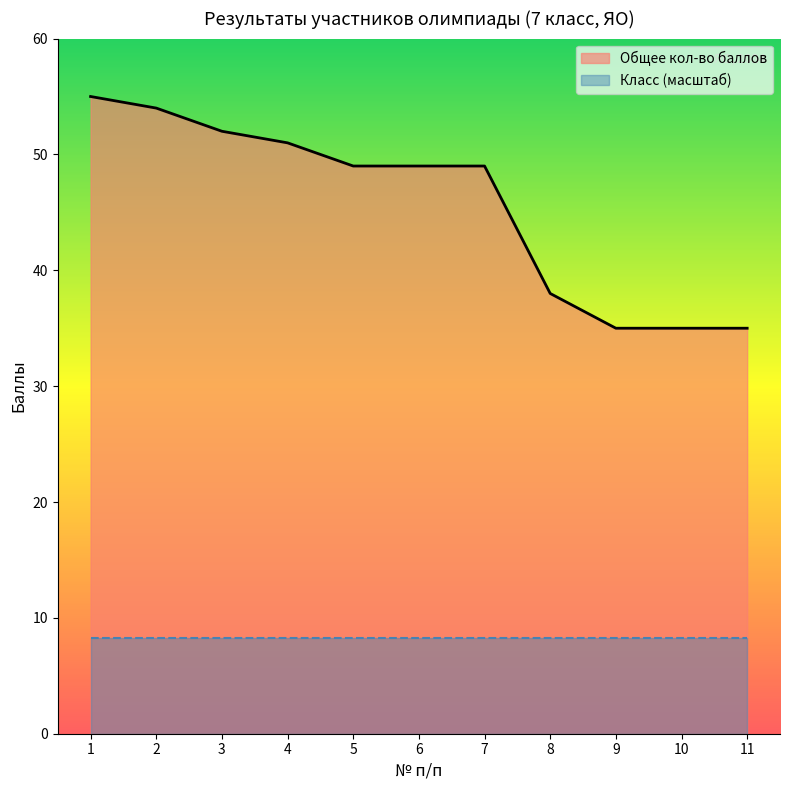

How many values are below 49?

4